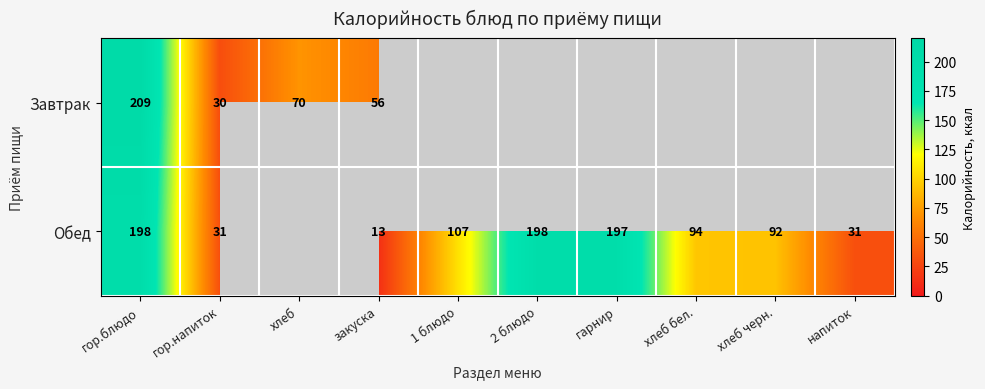

What is the total value across all series at хлеб?

70.1